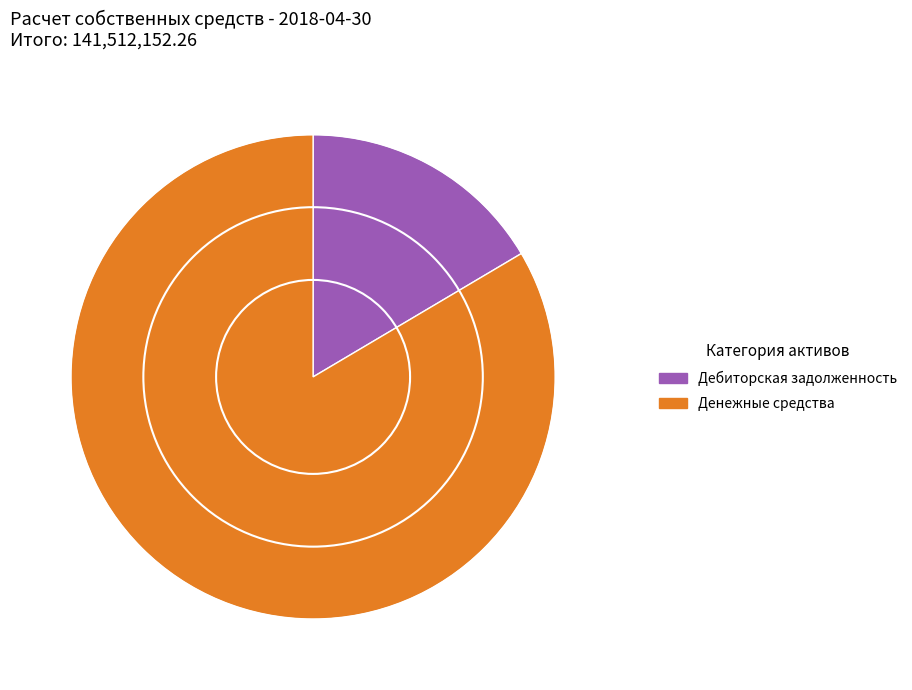

Which has a higher value, Дебиторская задолженность or Денежные средства?

Денежные средства